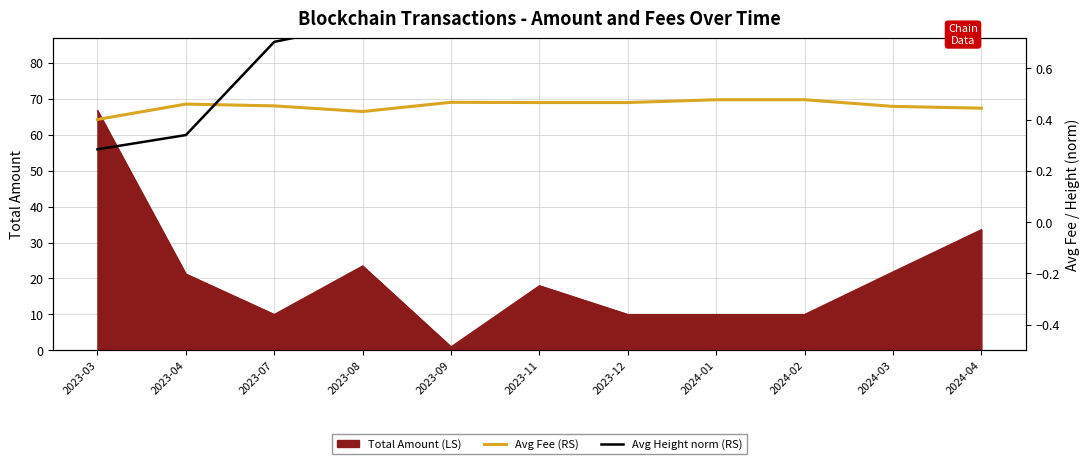

Between 2023-09 and 2023-12, which series saw the biggest shift?

Avg Height norm (RS)